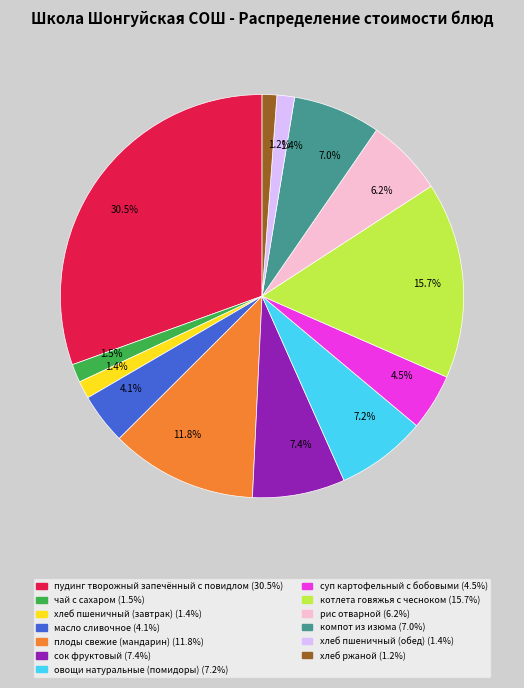

Is there any slice that represents more than half of the pie?

No